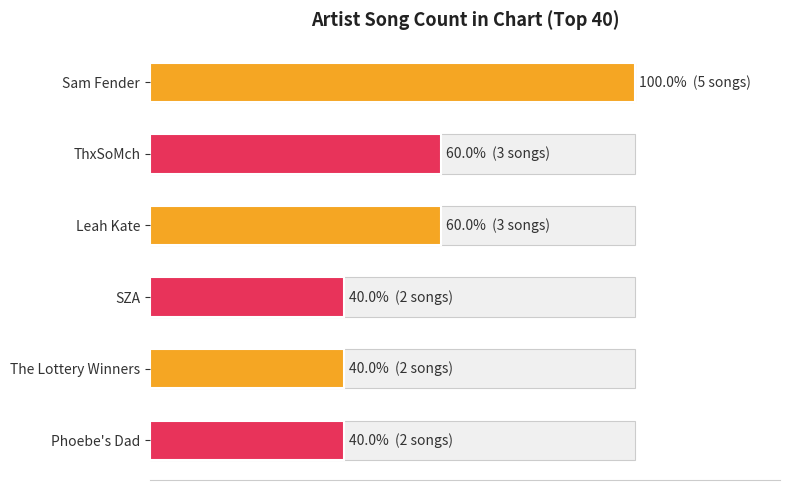

Read the value at SZA.

2